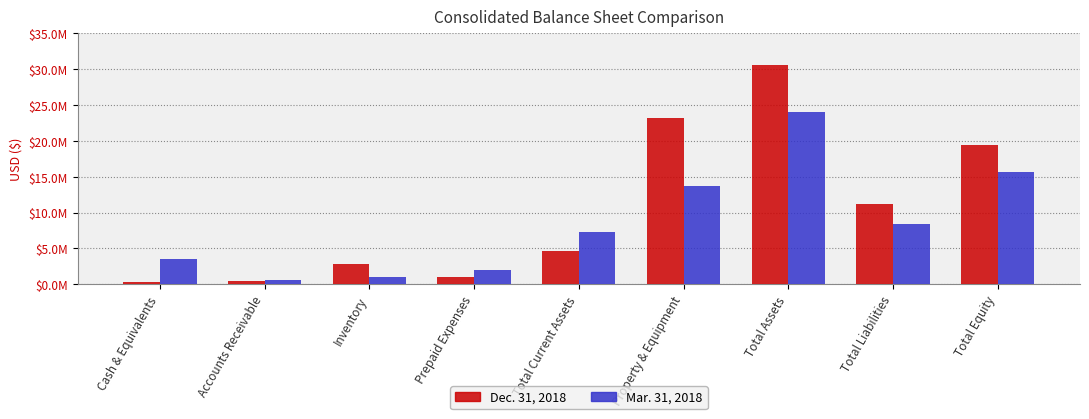

What are all the series names shown in the legend?

Dec. 31, 2018, Mar. 31, 2018